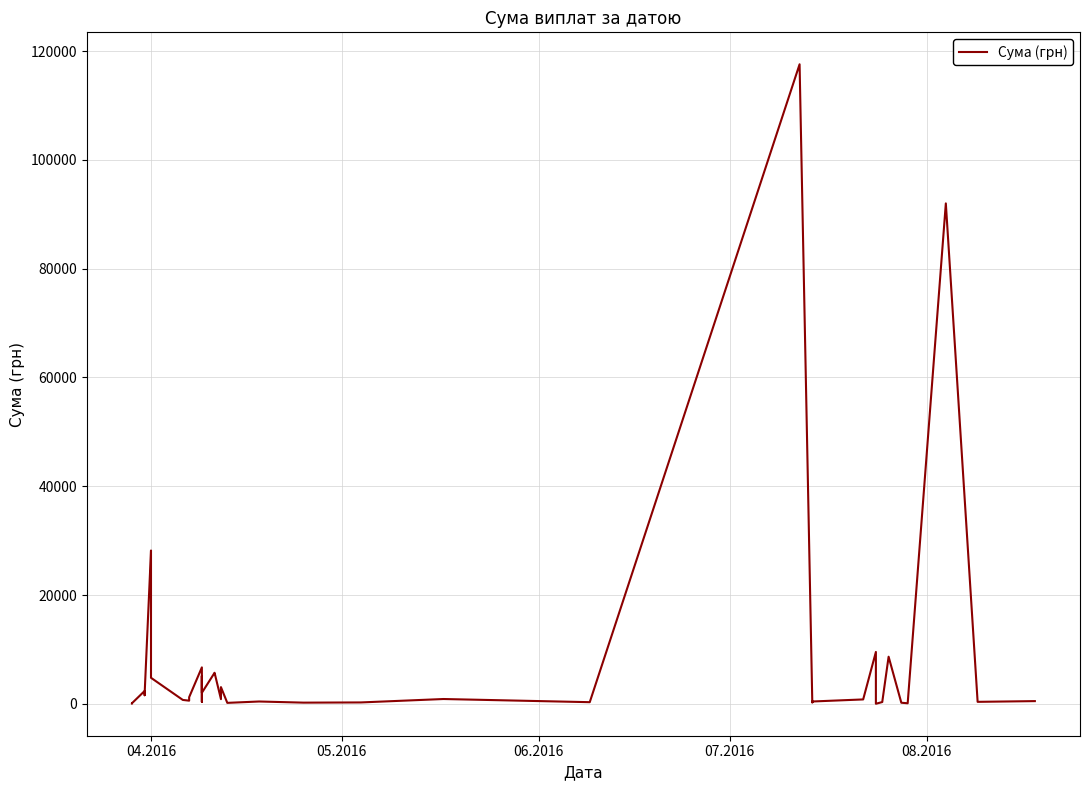

How many points are higher than both their immediate neighbors (excluding endpoints)?

13